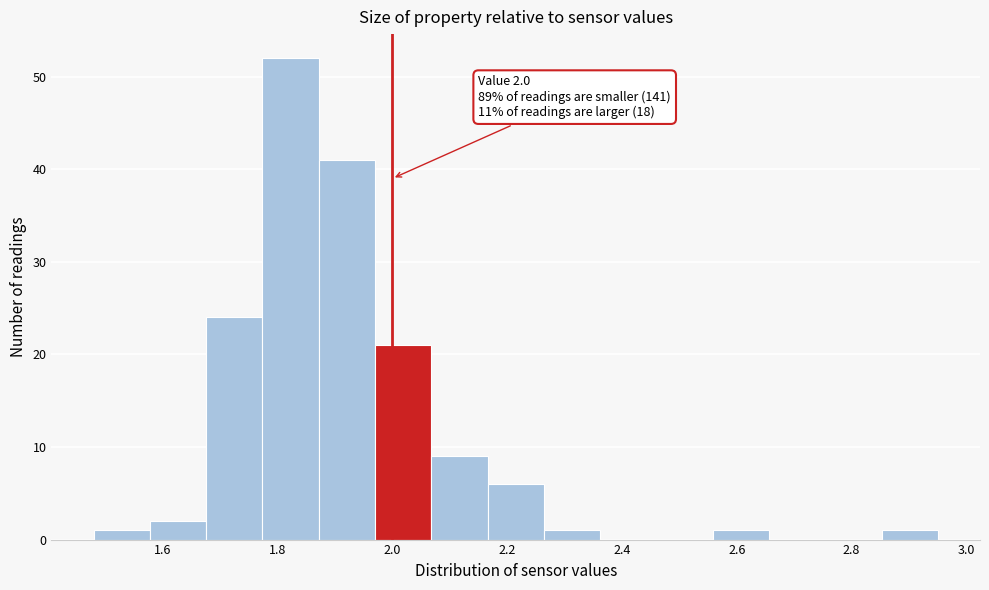

Over which range of the x-axis is the bar tallest?

1.774 to 1.872